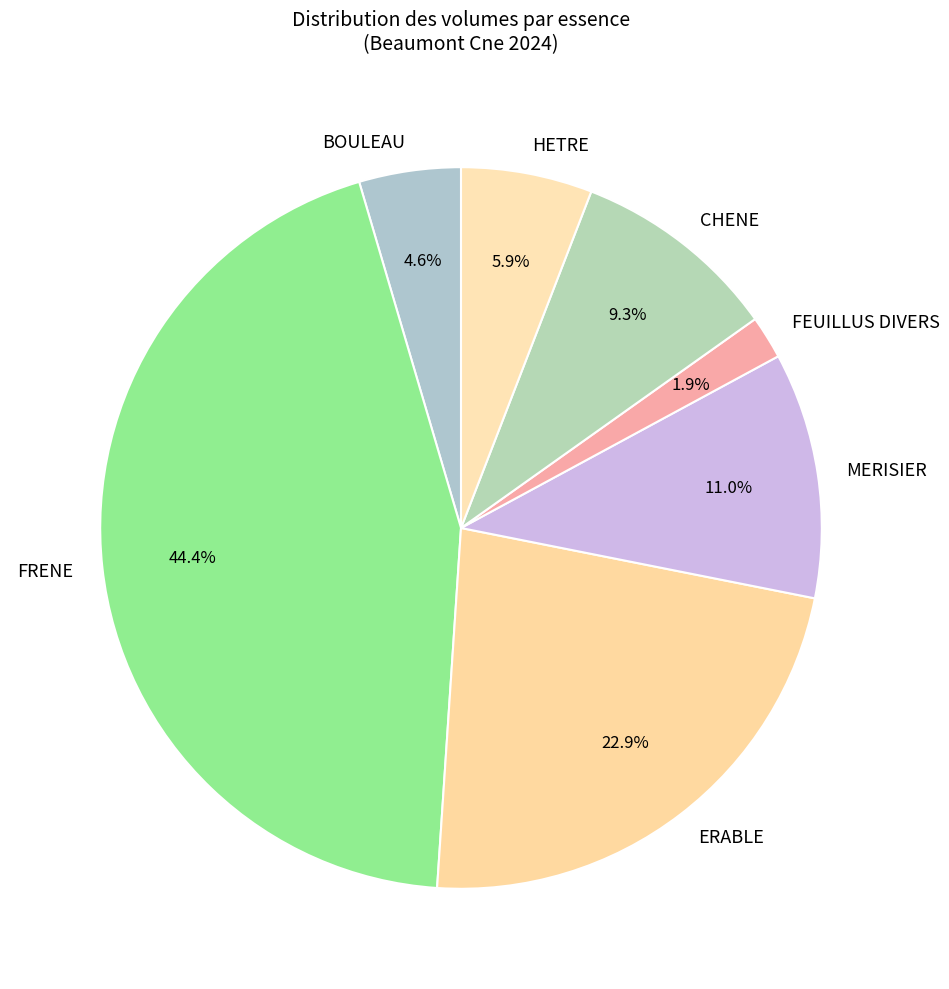

Does FRENE account for over 50% of the chart?

No